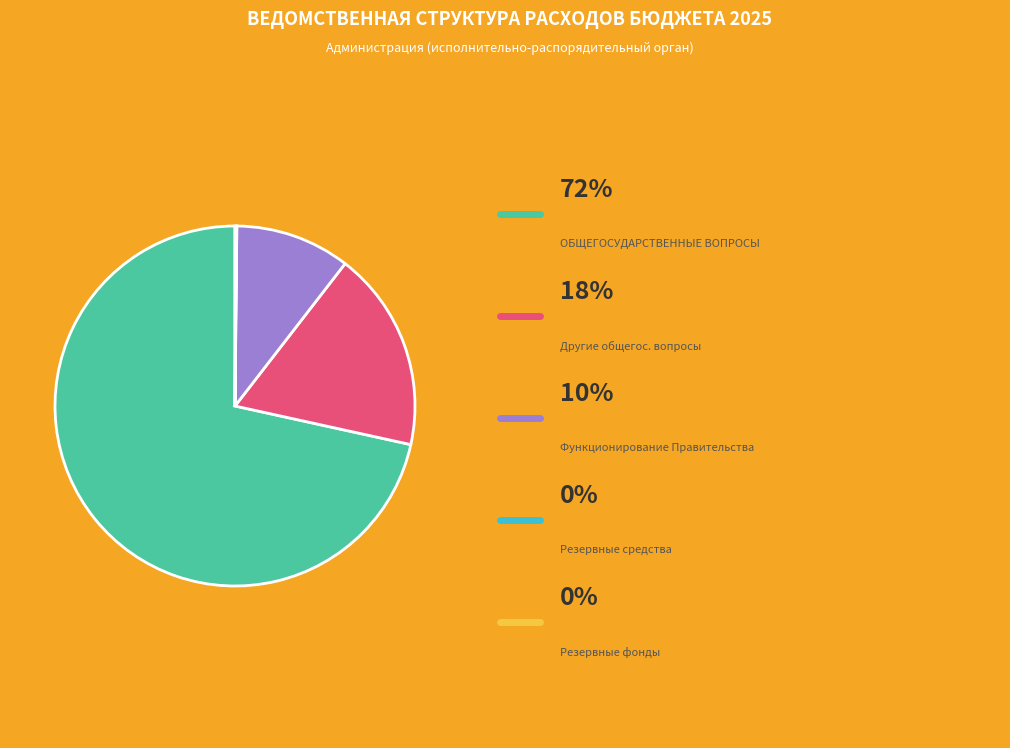

Is there a majority slice in this chart?

Yes